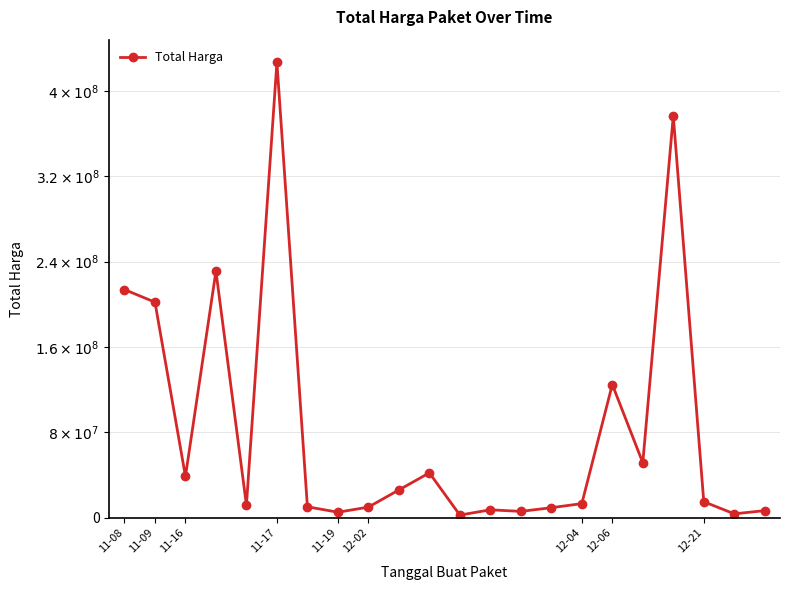

Does the chart have visible grid lines?

Yes